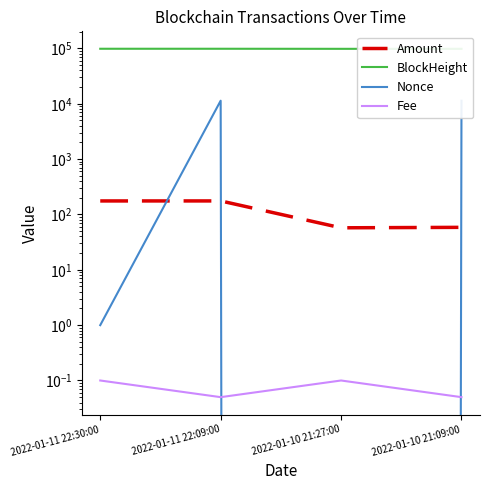

What is the difference between the Nonce values at 2022-01-11 22:09:00 and 2022-01-11 22:30:00?

11373.0